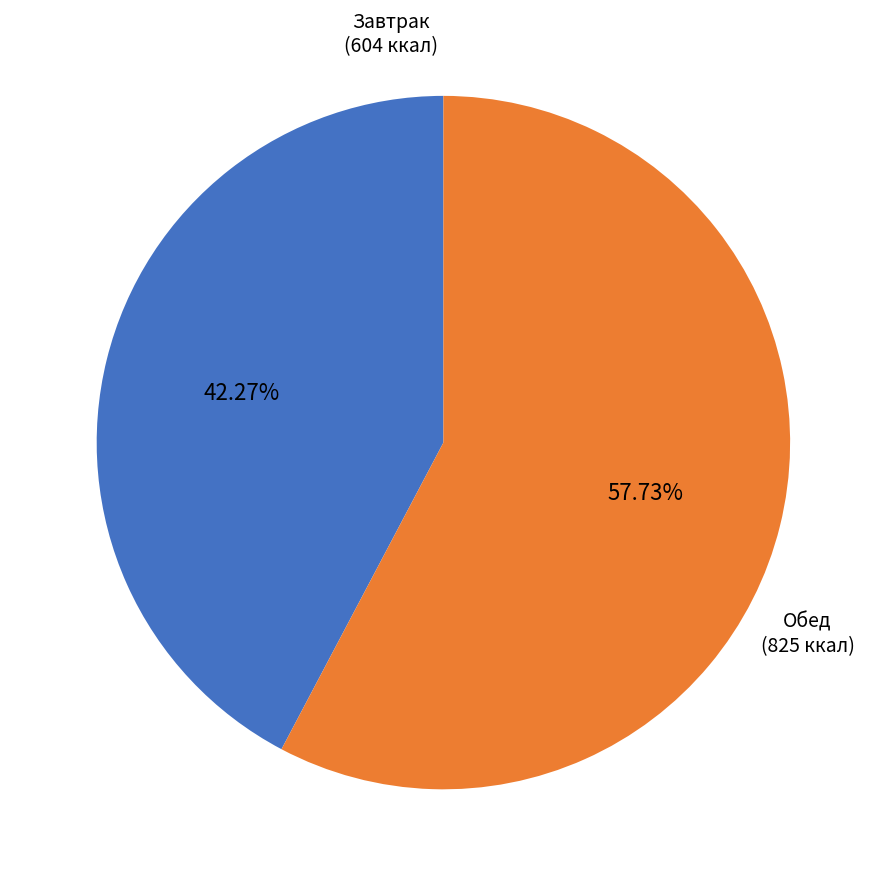

Is Обед the majority of the pie?

Yes